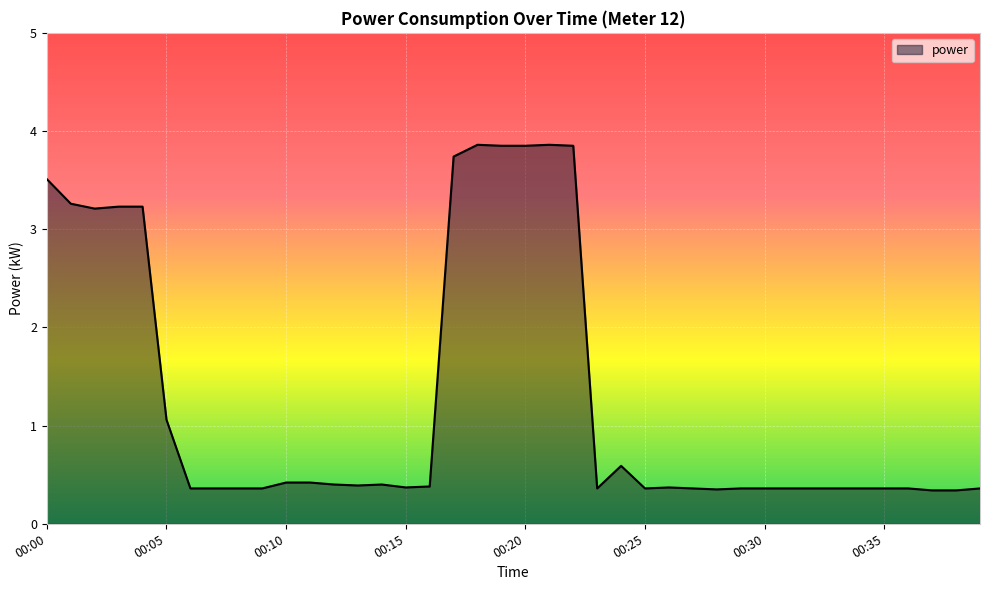

What is the difference between the maximum and minimum values?

3.5